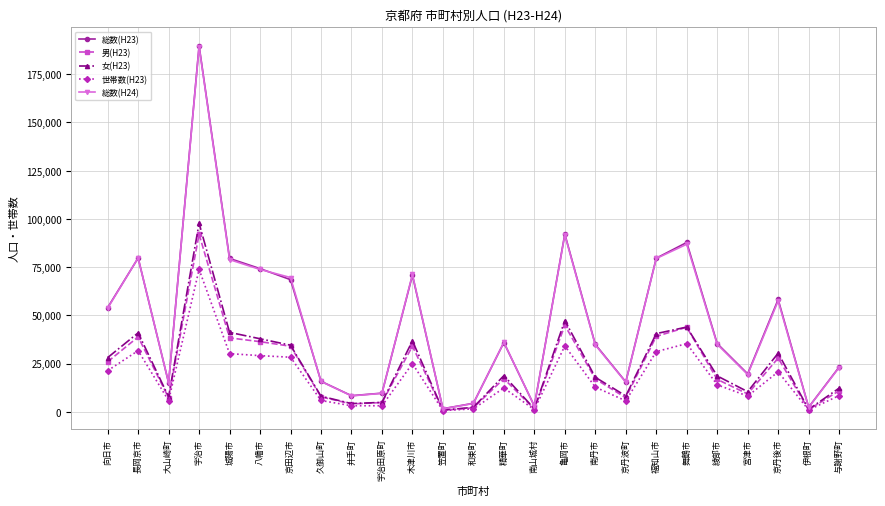

How many categories are shown in the chart?

25